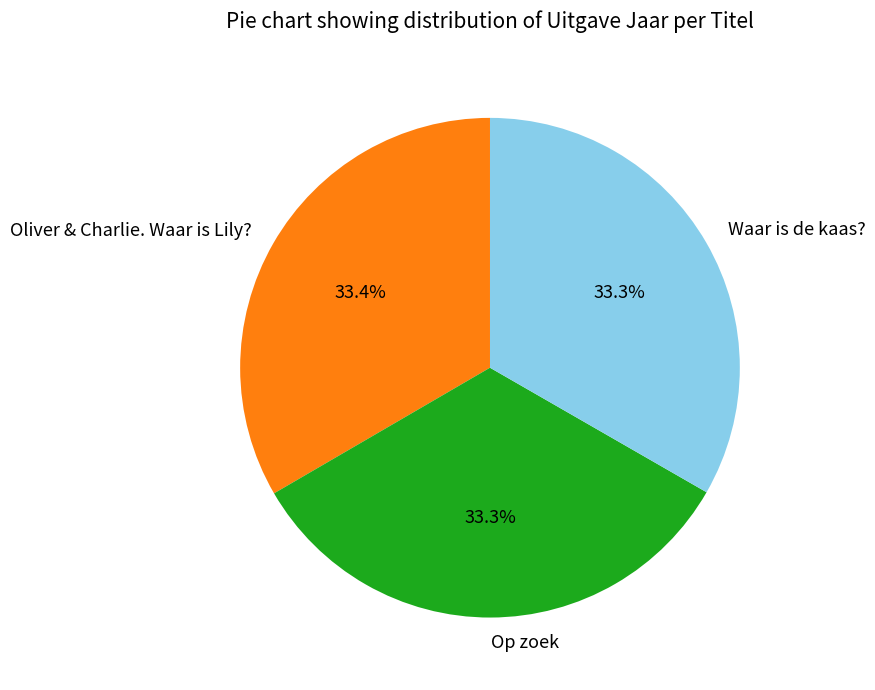

Is there any slice that represents more than half of the pie?

No